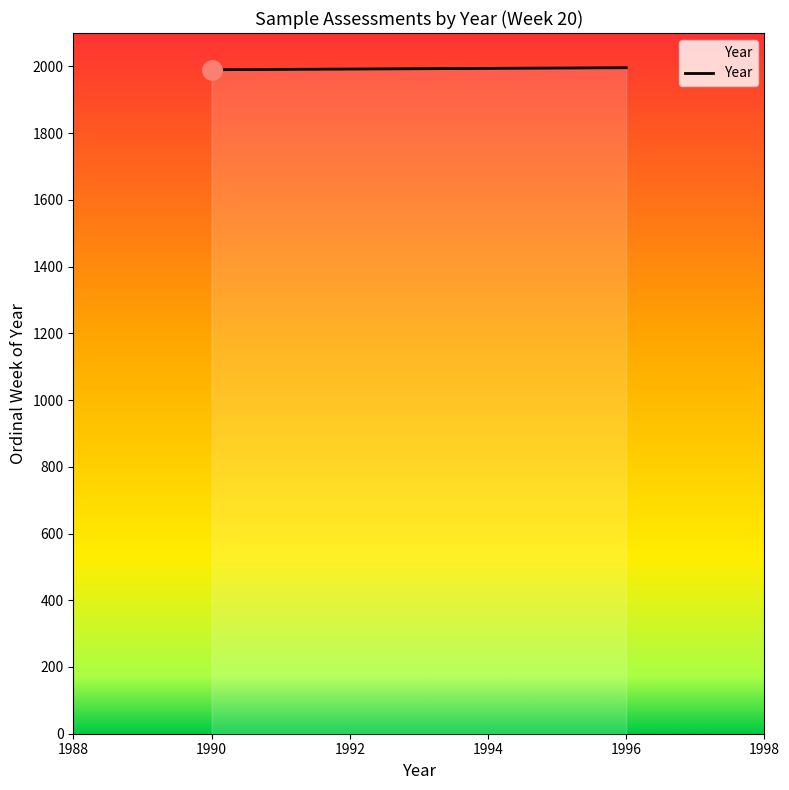

What is the difference between the maximum and minimum values?

6